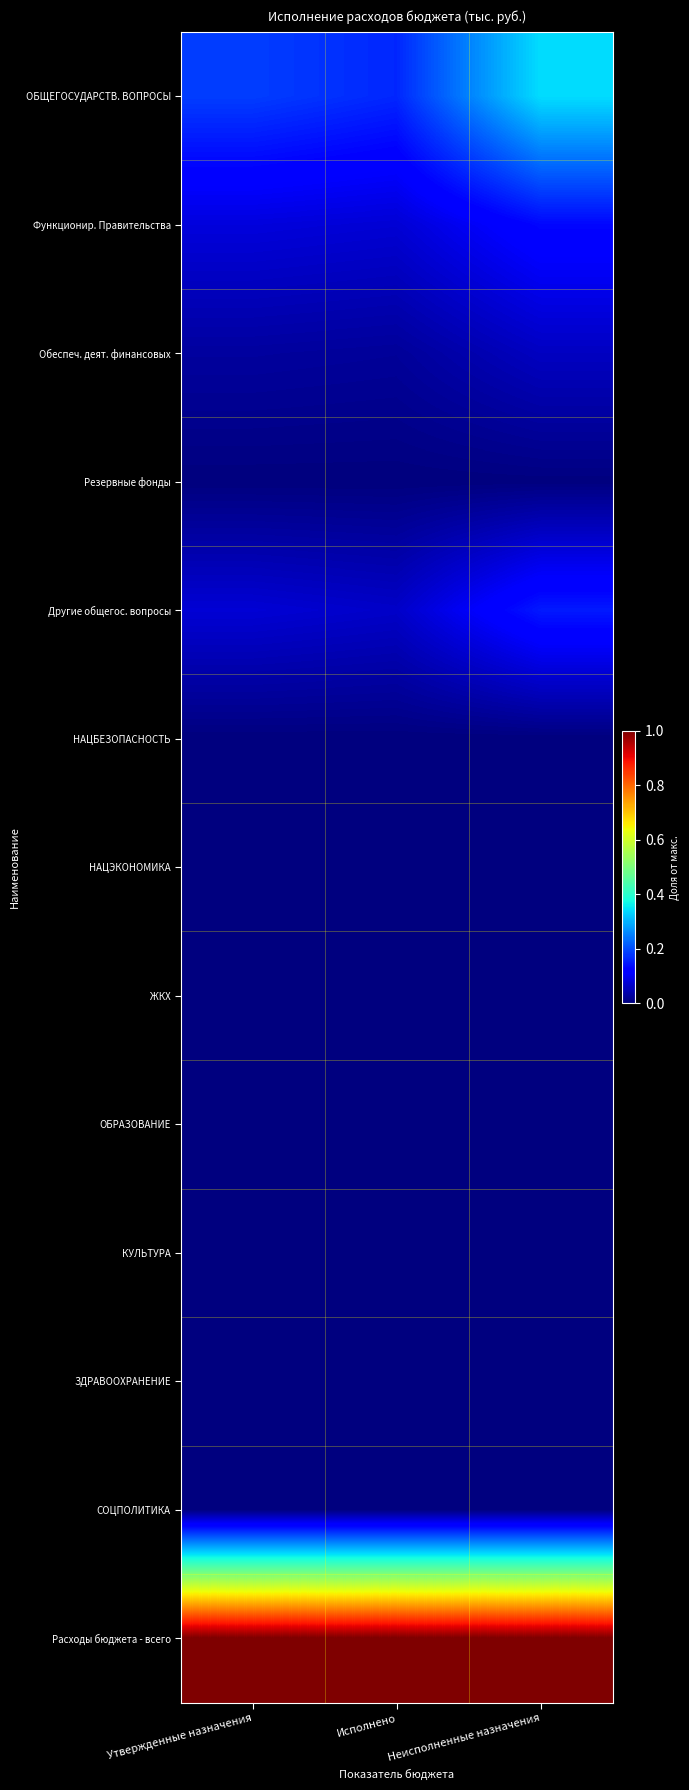

Reading right to left, extract all data points from this chart.

ОБЩЕГОСУДАРСТВ. ВОПРОСЫ: Неисполненные назначения=0.3	Исполнено=0.2	Утвержденные назначения=0.2
Функционир. Правительства: Неисполненные назначения=0.1	Исполнено=0.1	Утвержденные назначения=0.1
Обеспеч. деят. финансовых: Неисполненные назначения=0.1	Исполнено=0.0	Утвержденные назначения=0.0
Резервные фонды: Неисполненные назначения=0.0	Исполнено=0.0	Утвержденные назначения=0.0
Другие общегос. вопросы: Неисполненные назначения=0.2	Исполнено=0.1	Утвержденные назначения=0.1
НАЦБЕЗОПАСНОСТЬ: Неисполненные назначения=0.0	Исполнено=0.0	Утвержденные назначения=0.0
НАЦЭКОНОМИКА: Неисполненные назначения=0.0	Исполнено=0.0	Утвержденные назначения=0.0
ЖКХ: Неисполненные назначения=0.0	Исполнено=0.0	Утвержденные назначения=0.0
ОБРАЗОВАНИЕ: Неисполненные назначения=0.0	Исполнено=0.0	Утвержденные назначения=0.0
КУЛЬТУРА: Неисполненные назначения=0.0	Исполнено=0.0	Утвержденные назначения=0.0
ЗДРАВООХРАНЕНИЕ: Неисполненные назначения=0.0	Исполнено=0.0	Утвержденные назначения=0.0
СОЦПОЛИТИКА: Неисполненные назначения=0.0	Исполнено=0.0	Утвержденные назначения=0.0
Расходы бюджета - всего: Неисполненные назначения=1.0	Исполнено=1.0	Утвержденные назначения=1.0